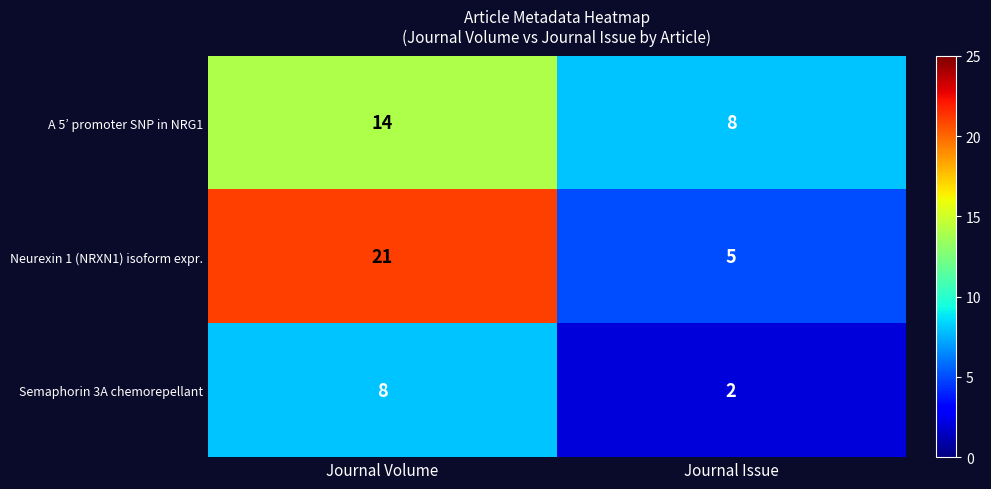

What is the difference between the maximum and minimum values in the Semaphorin 3A chemorepellant series?

6